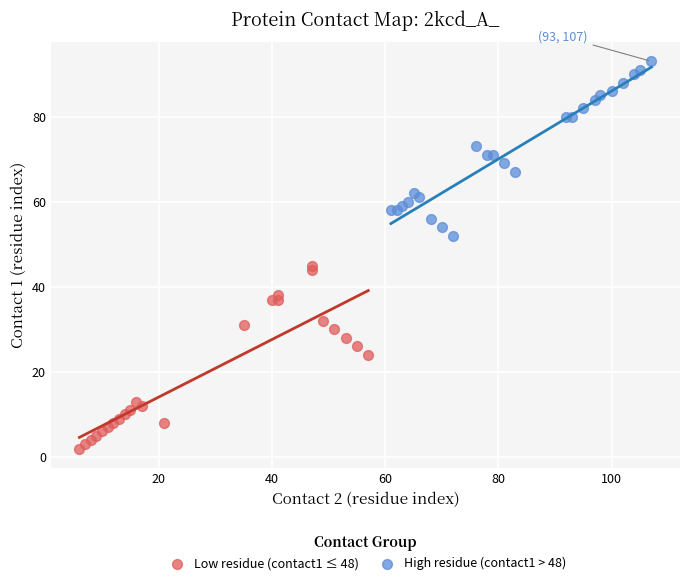

Which series has the widest spread of Y values?

Low residue (contact1 ≤ 48)